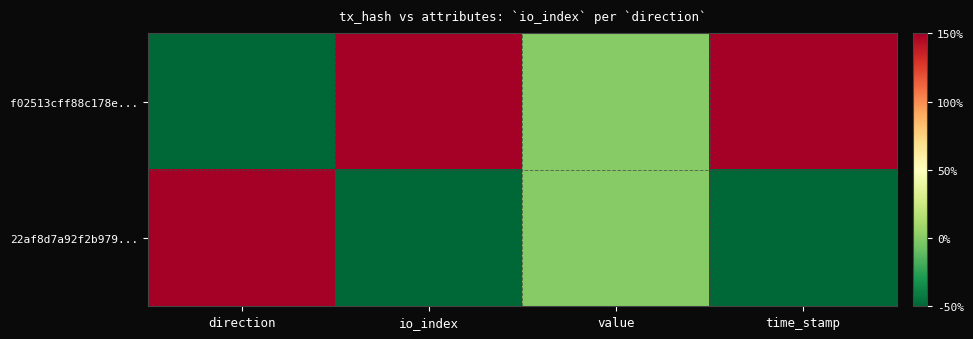

What is the spread (max minus min) of values at time_stamp?

200